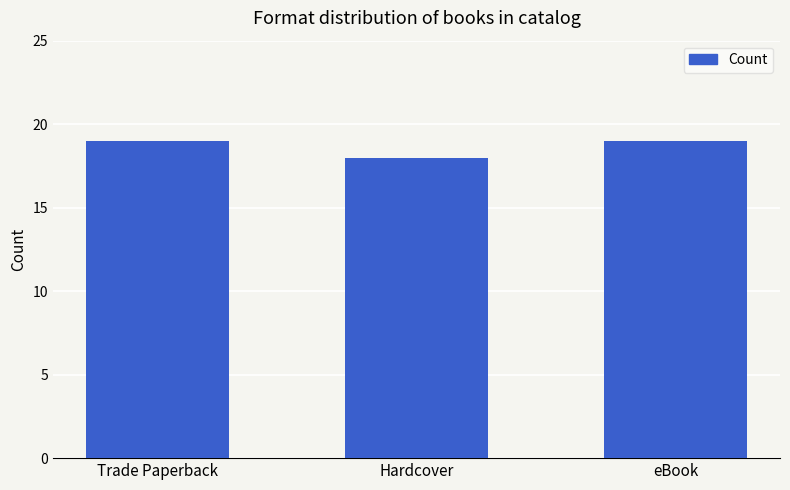

Is it true that the value at eBook is 10?

False